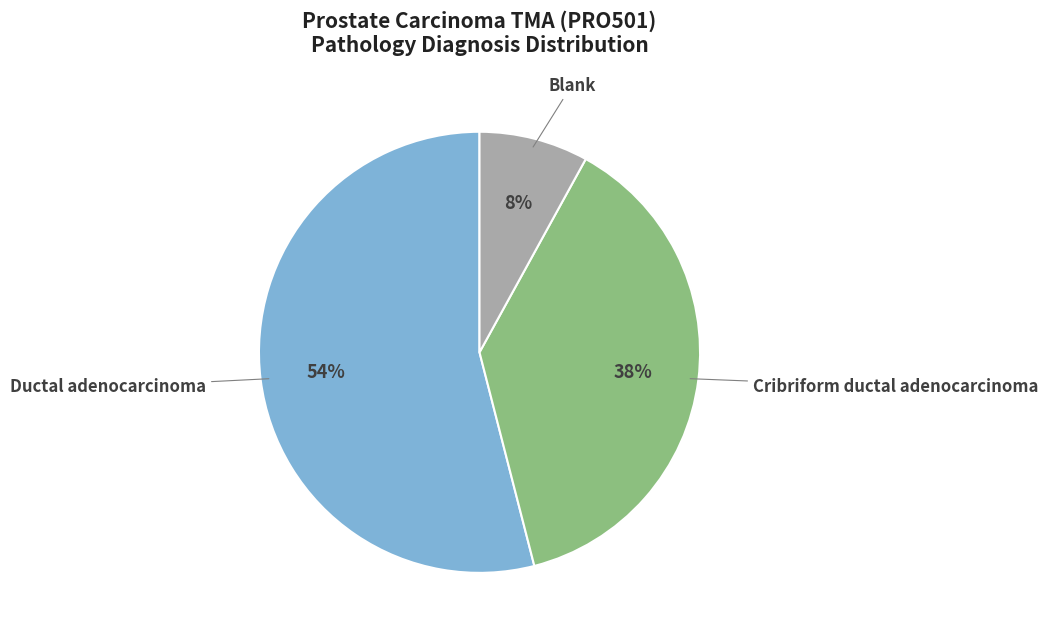

Is there any slice that represents more than half of the pie?

Yes